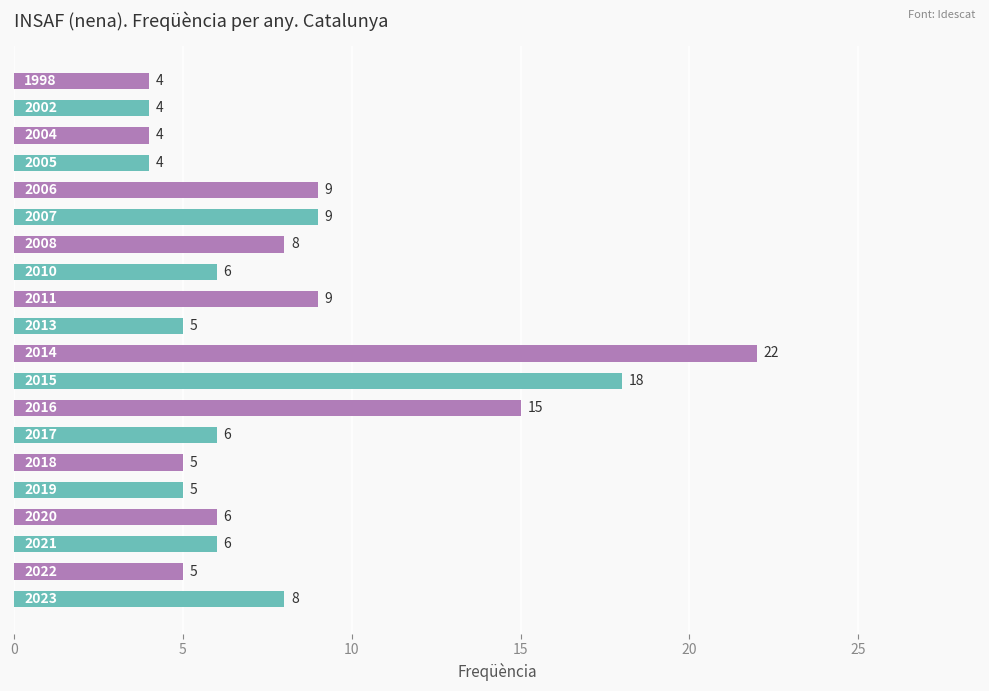

What is the maximum value shown in the chart?

22